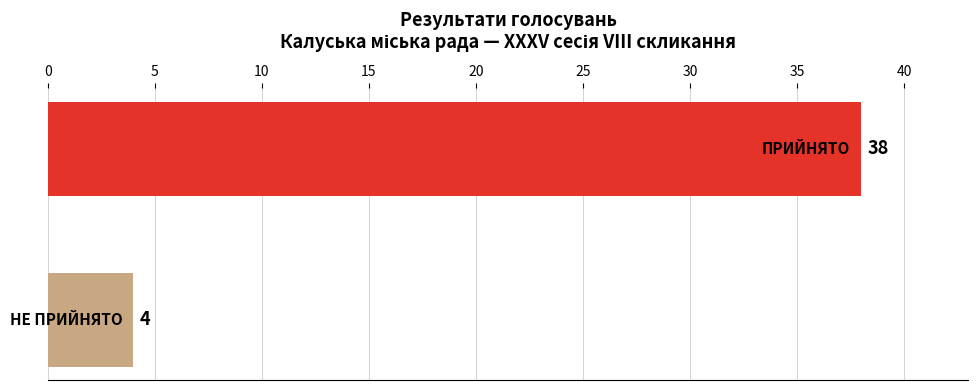

What is the maximum value shown in the chart?

38